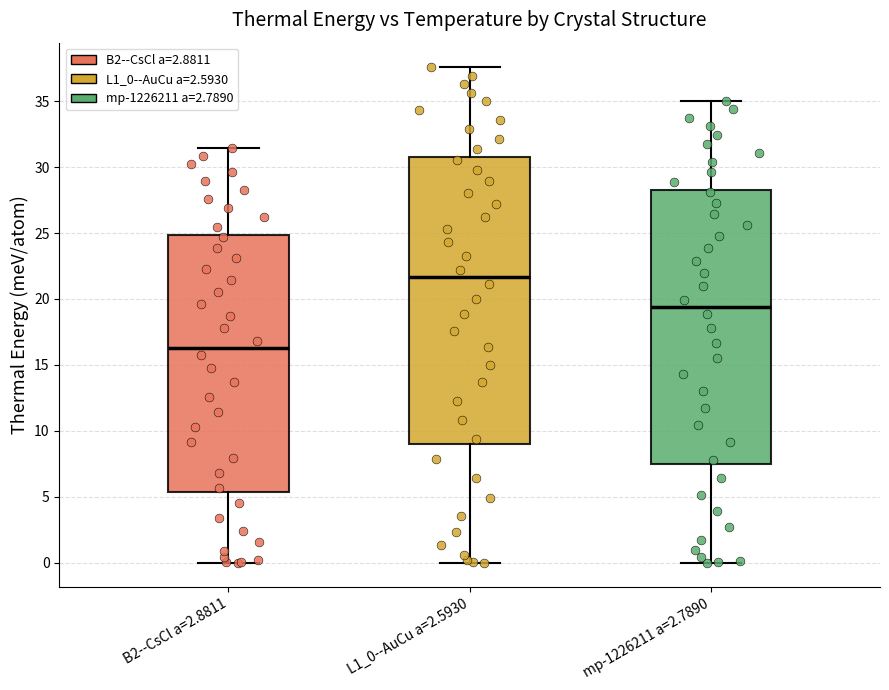

Comparing the boxes themselves (not the whiskers), which one is the tallest?

L1_0--AuCu a=2.5930